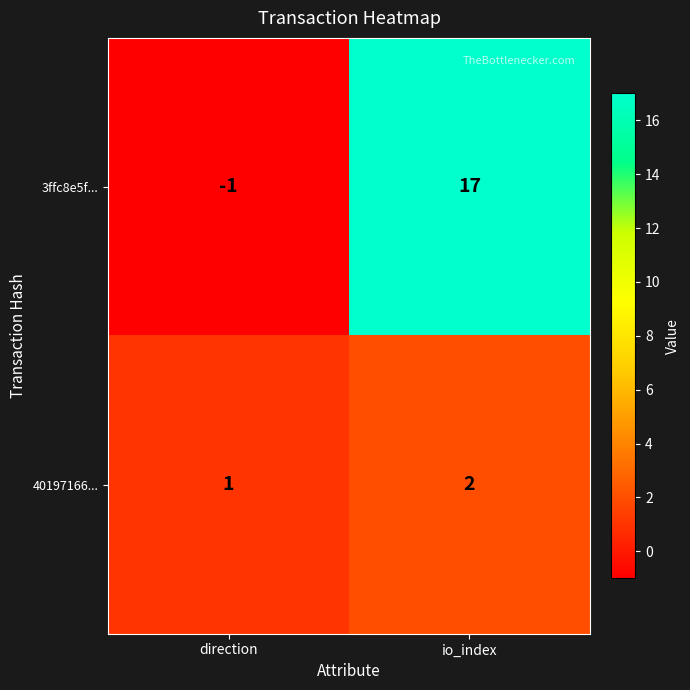

Rank the series by their maximum value, from lowest to highest.

40197166..., 3ffc8e5f...